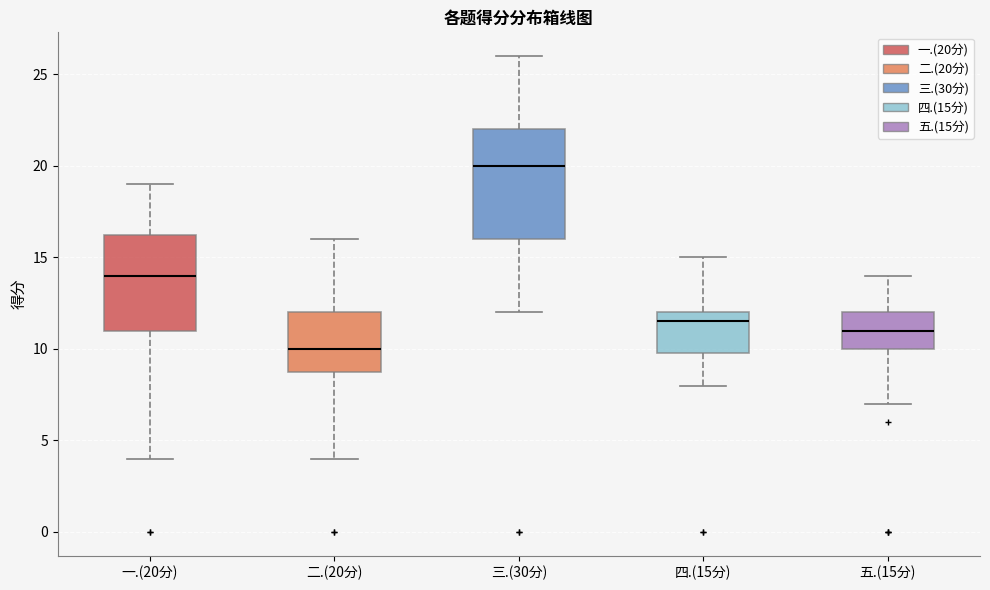

Reading left to right, read every box against the y-axis: the position of its median line, the range the box covers, and the ends of its whiskers. The values are not printed on the chart, so give them approximately, as read against the axis.

一.(20分): median 14.0, box 11.0 to 16.5, whiskers 4.0 to 19.0
二.(20分): median 10.0, box 9.0 to 12.0, whiskers 4.0 to 16.0
三.(30分): median 20.0, box 16.0 to 22.0, whiskers 12.0 to 26.0
四.(15分): median 11.5, box 10.0 to 12.0, whiskers 8.0 to 15.0
五.(15分): median 11.0, box 10.0 to 12.0, whiskers 7.0 to 14.0